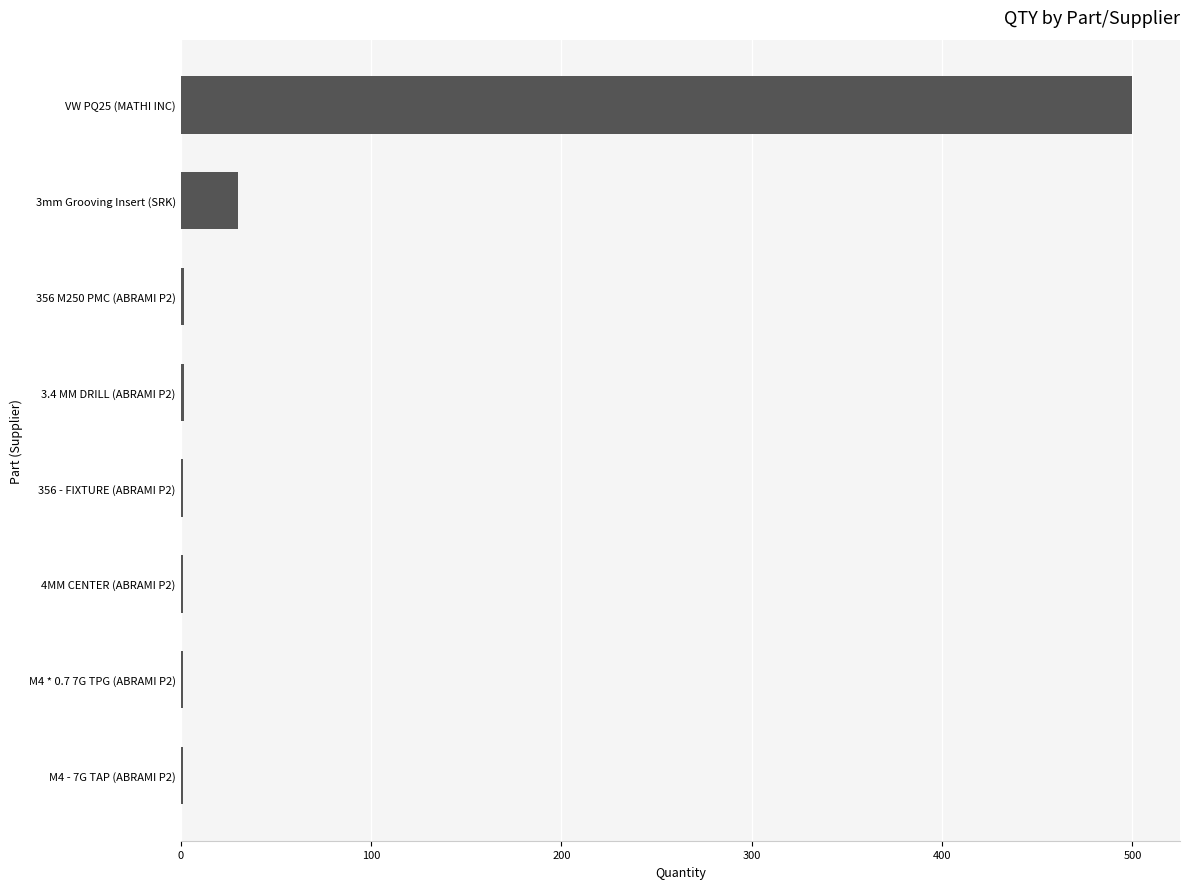

What is the sum of all values?

538